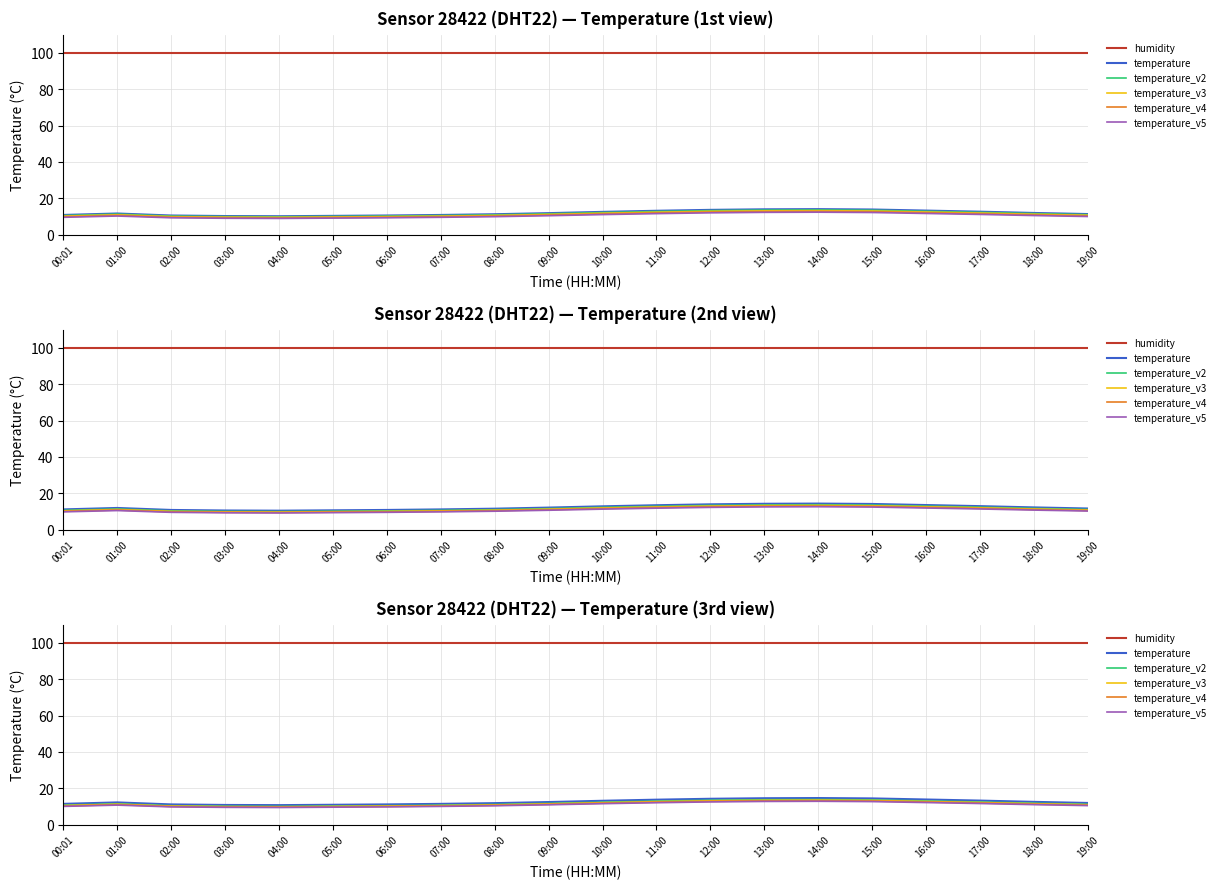

True or false: temperature_v3 and humidity intersect in this chart.

False